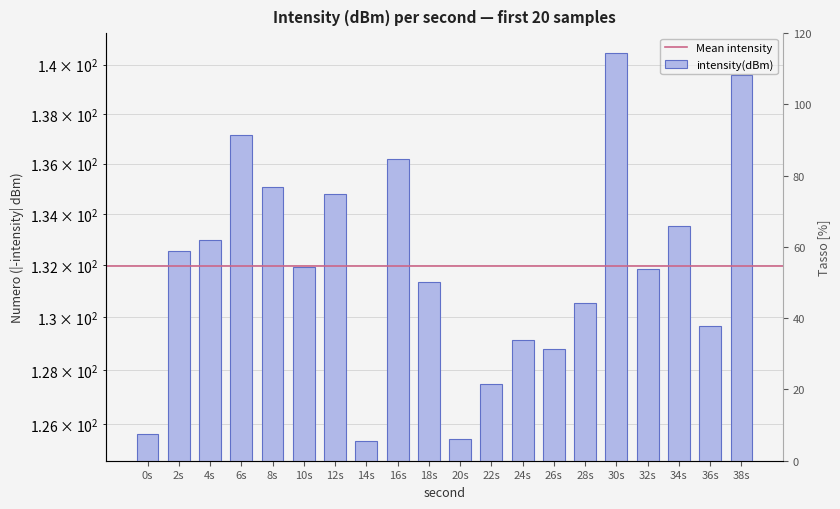

List the labels in order of value, smallest first.

14s, 20s, 0s, 22s, 26s, 24s, 36s, 28s, 18s, 32s, 10s, 2s, 4s, 34s, 12s, 8s, 16s, 6s, 38s, 30s